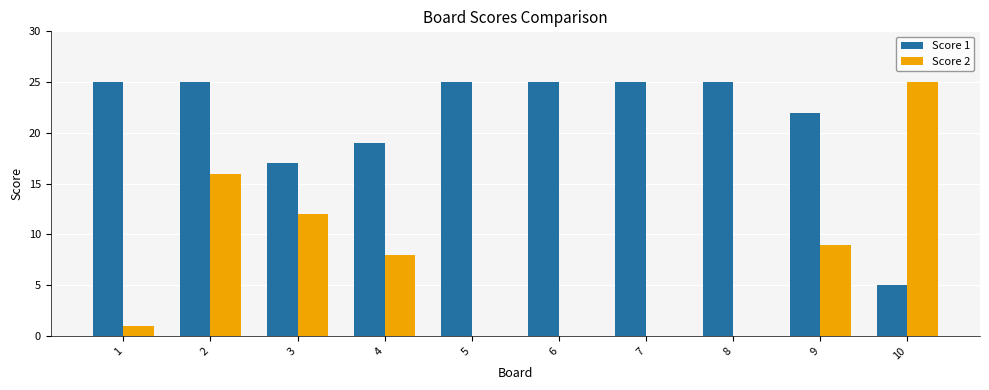

Which series has the largest total across all categories?

Score 1